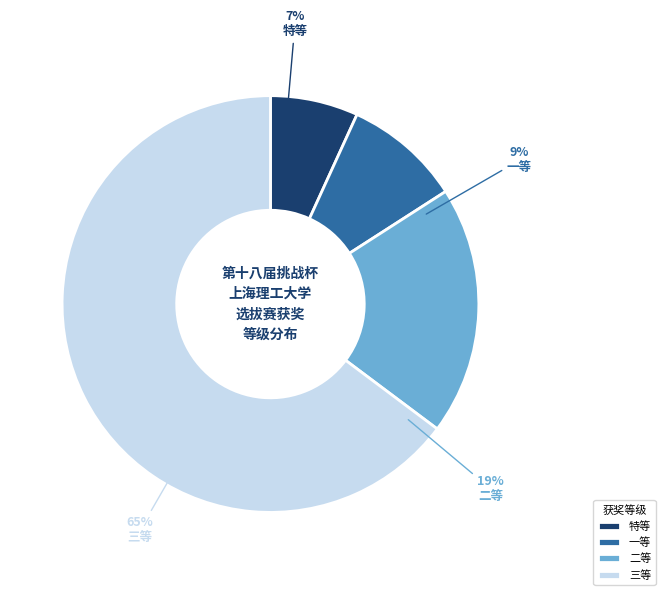

To the nearest percent, what portion does 三等 represent?

65%